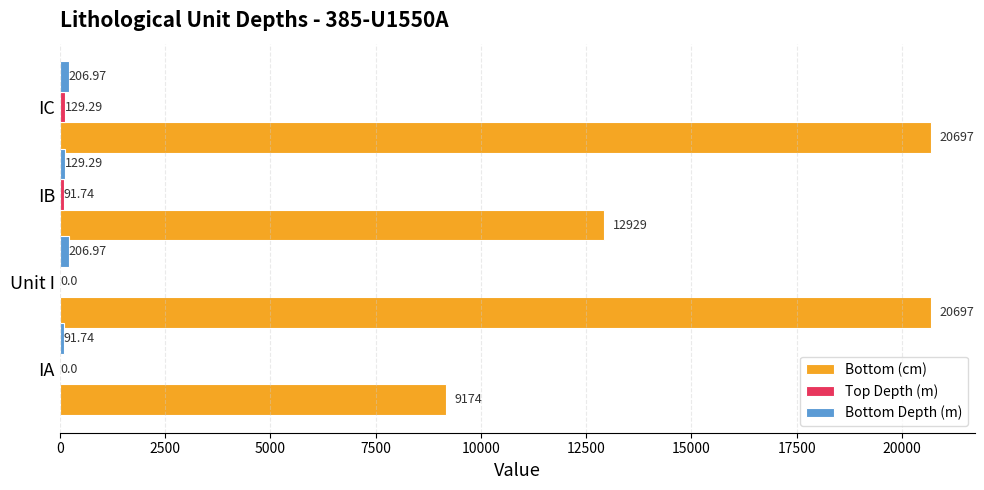

At which category is the sum across all series the highest?

IC